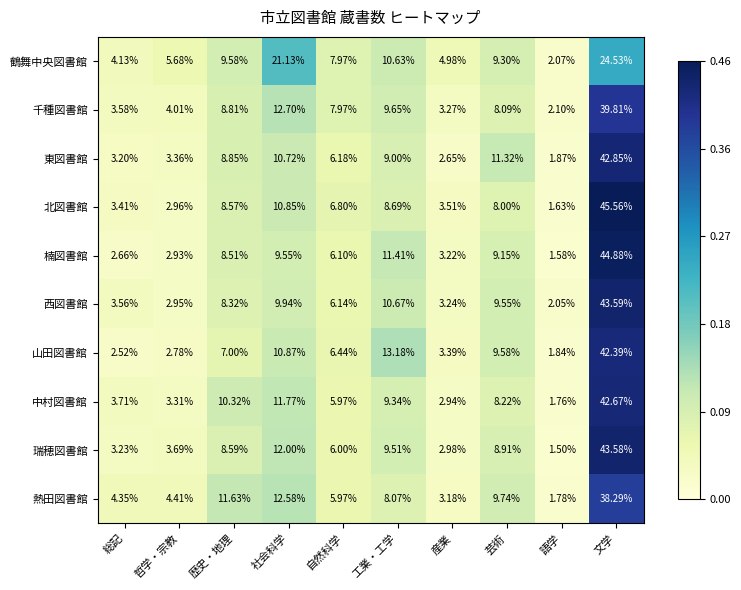

Which label corresponds to the largest value in the chart?

文学